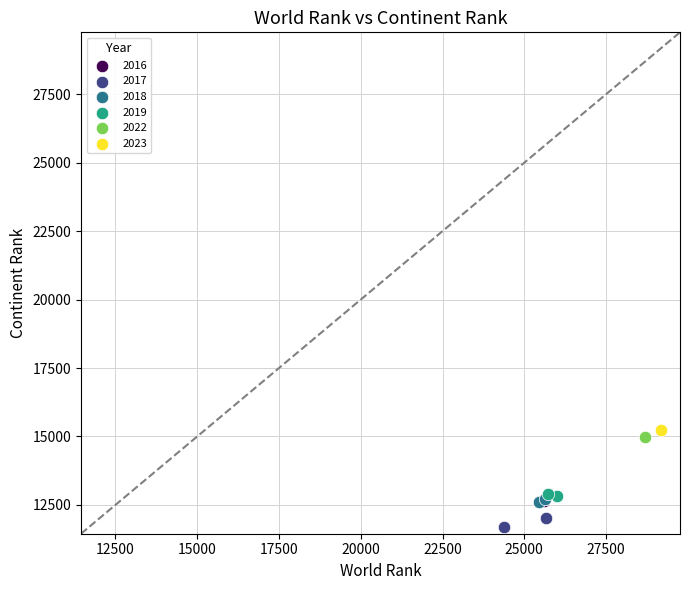

What are all the series names shown in the legend?

2016, 2017, 2018, 2019, 2022, 2023